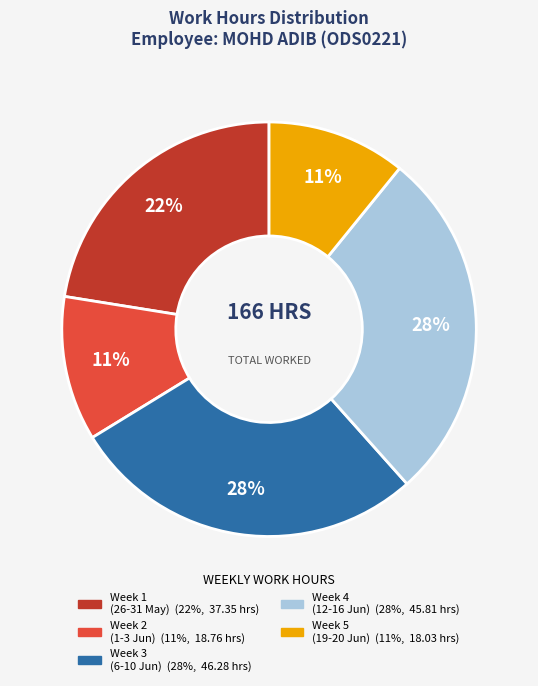

Is there a majority slice in this chart?

No